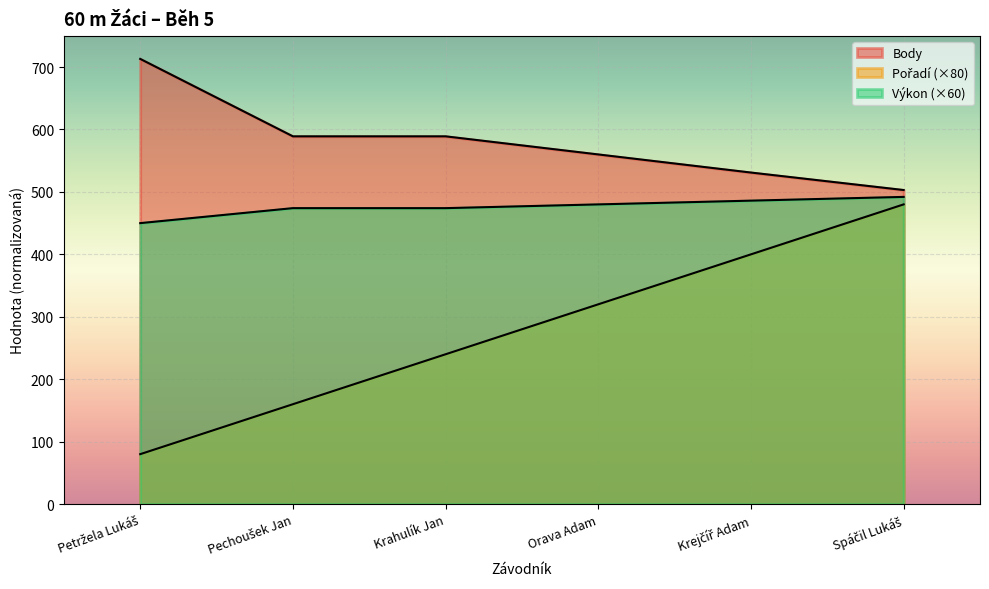

The value of Pořadí at Orava Adam is 574.6. True or false?

False